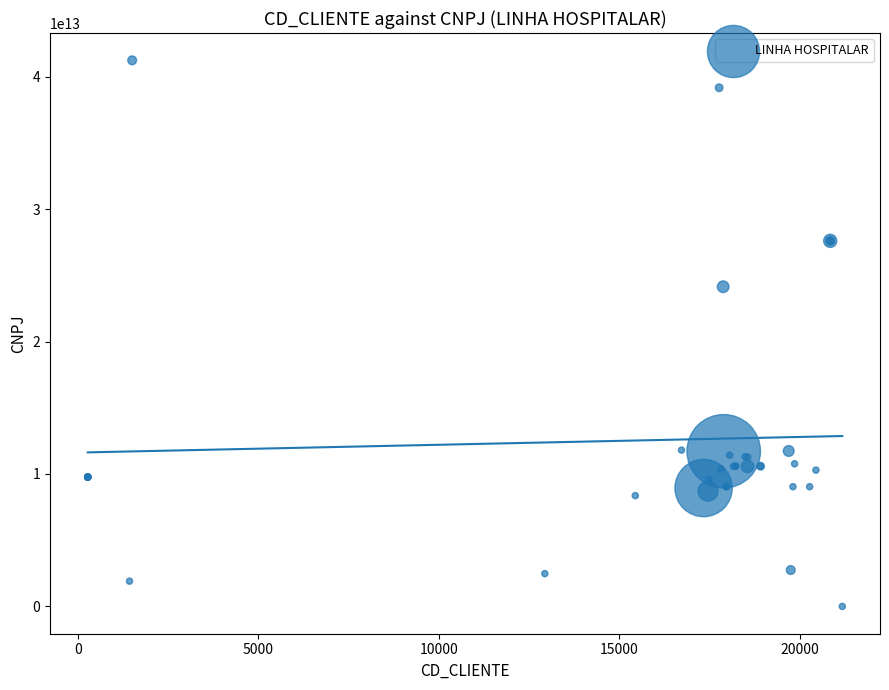

What Y value in the scatter plot is closest to 20614486801772?

24134488000299